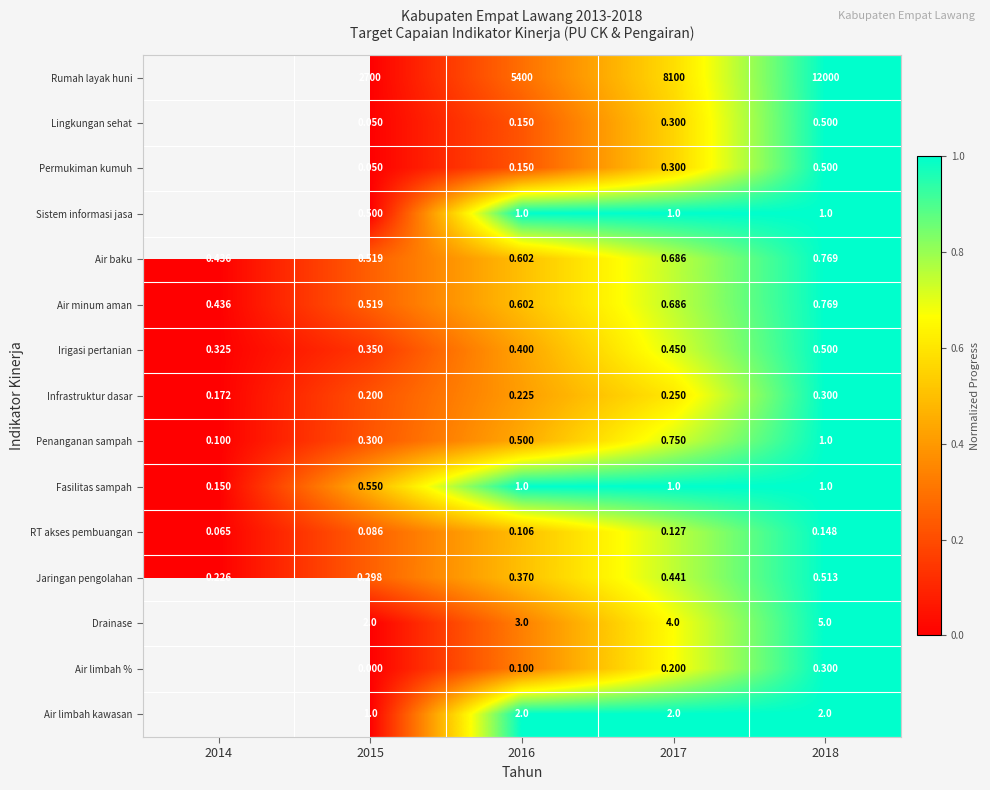

At which category does the chart reach its peak across all series?

2018